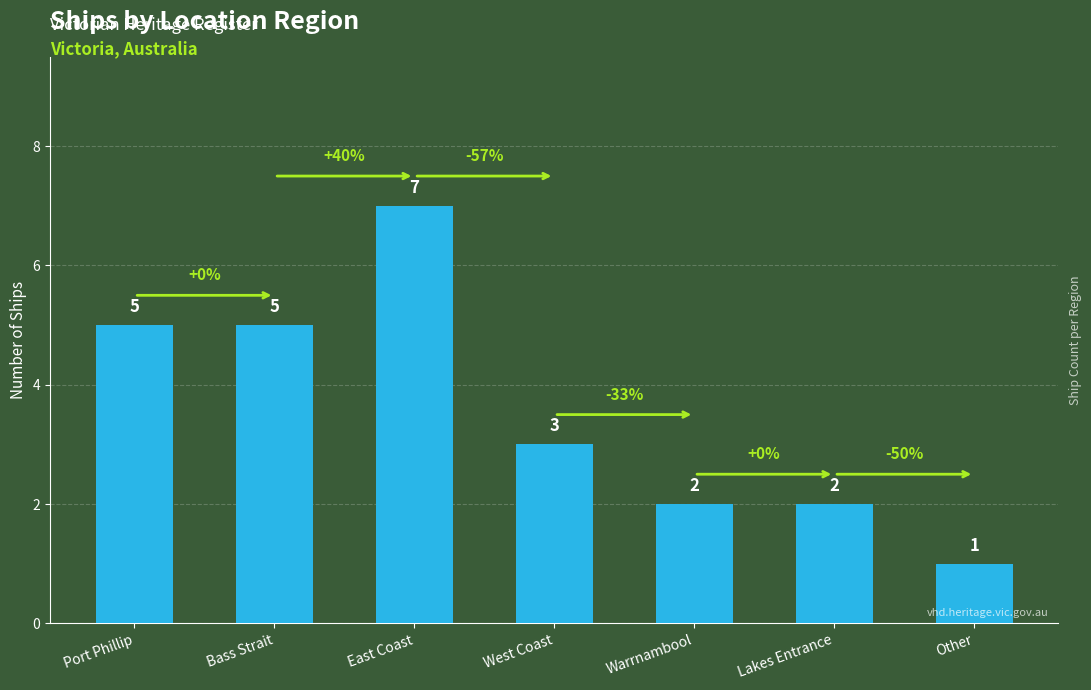

Reading right to left, extract all data points from this chart.

1	2	2	3	7	5	5